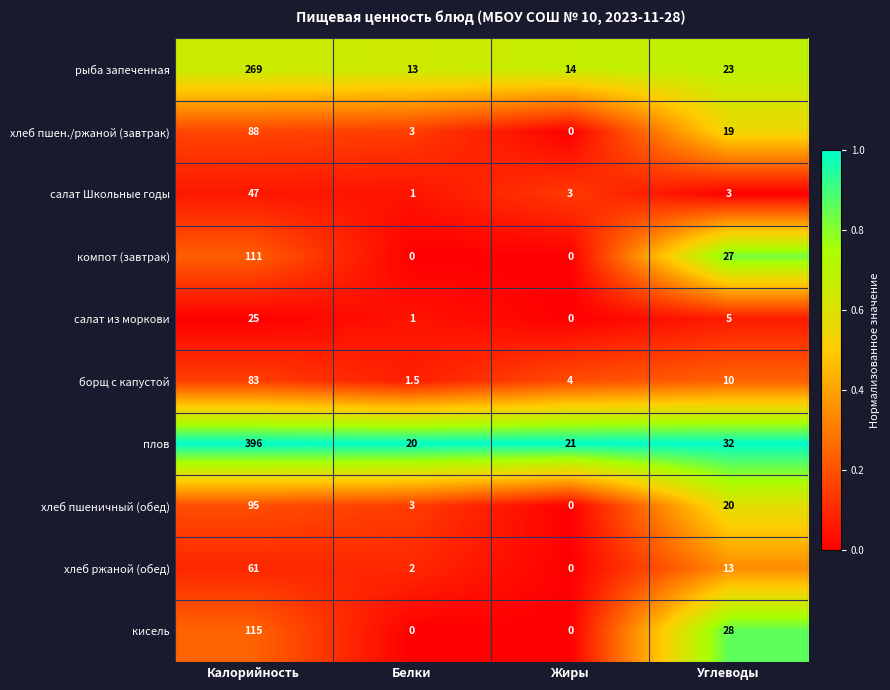

At which label is борщ с капустой closest to 42?

Углеводы